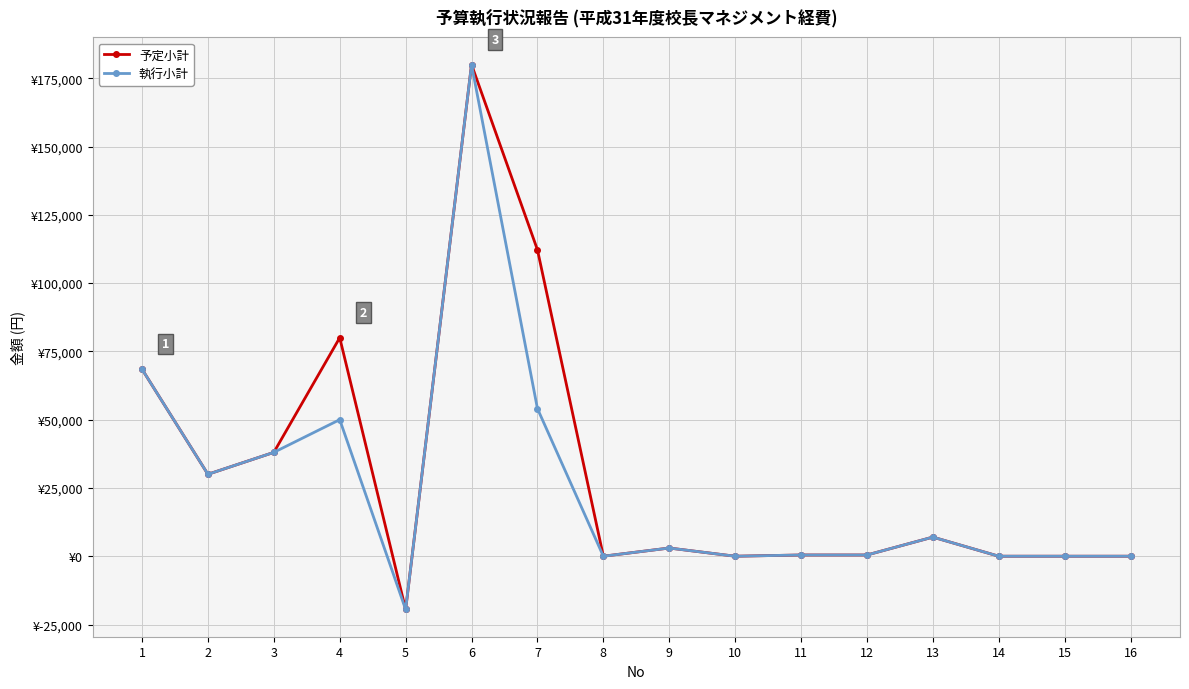

List the series in order of their overall mean, lowest first.

執行小計, 予定小計